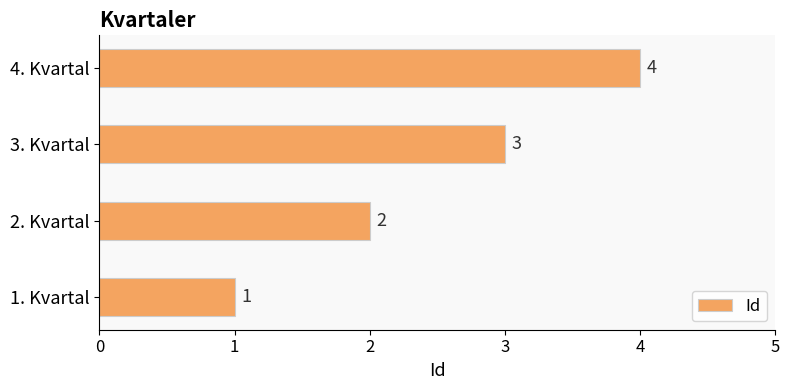

Rank the categories by value from lowest to highest.

1. Kvartal, 2. Kvartal, 3. Kvartal, 4. Kvartal